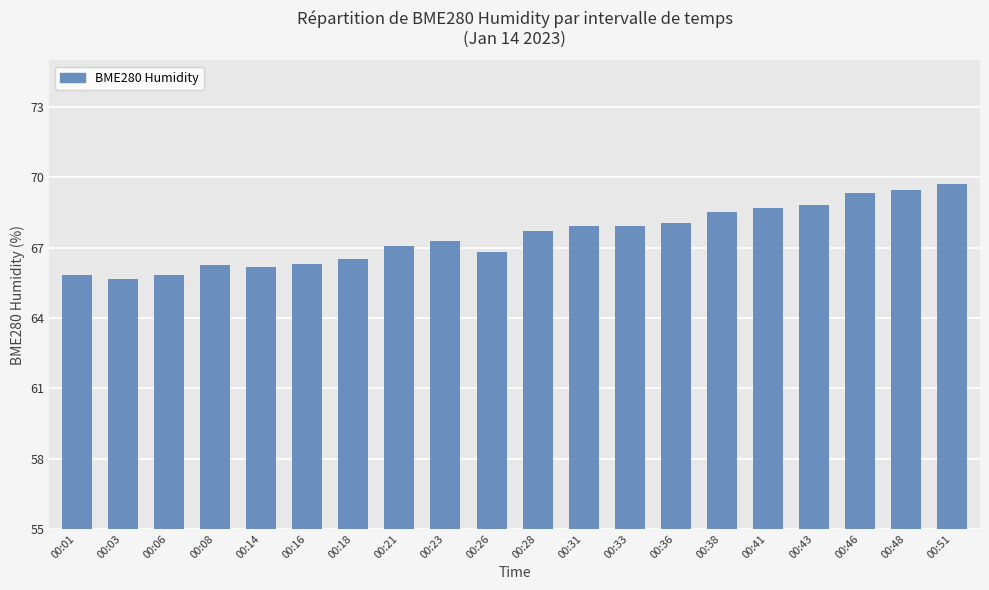

What is the sum of the values at 00:21 and 00:23?

134.4